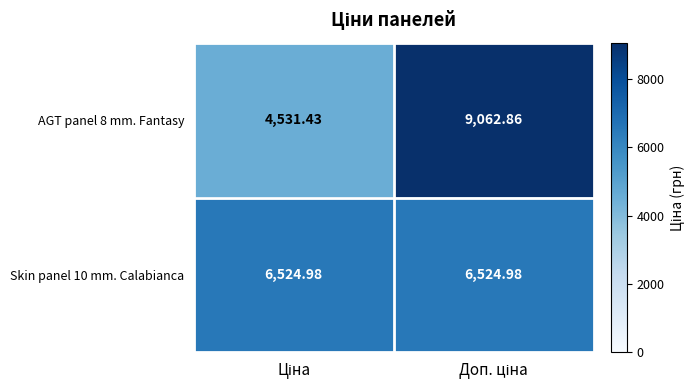

List the series in order of their peak value, highest first.

AGT panel 8 mm. Fantasy, Skin panel 10 mm. Calabianca